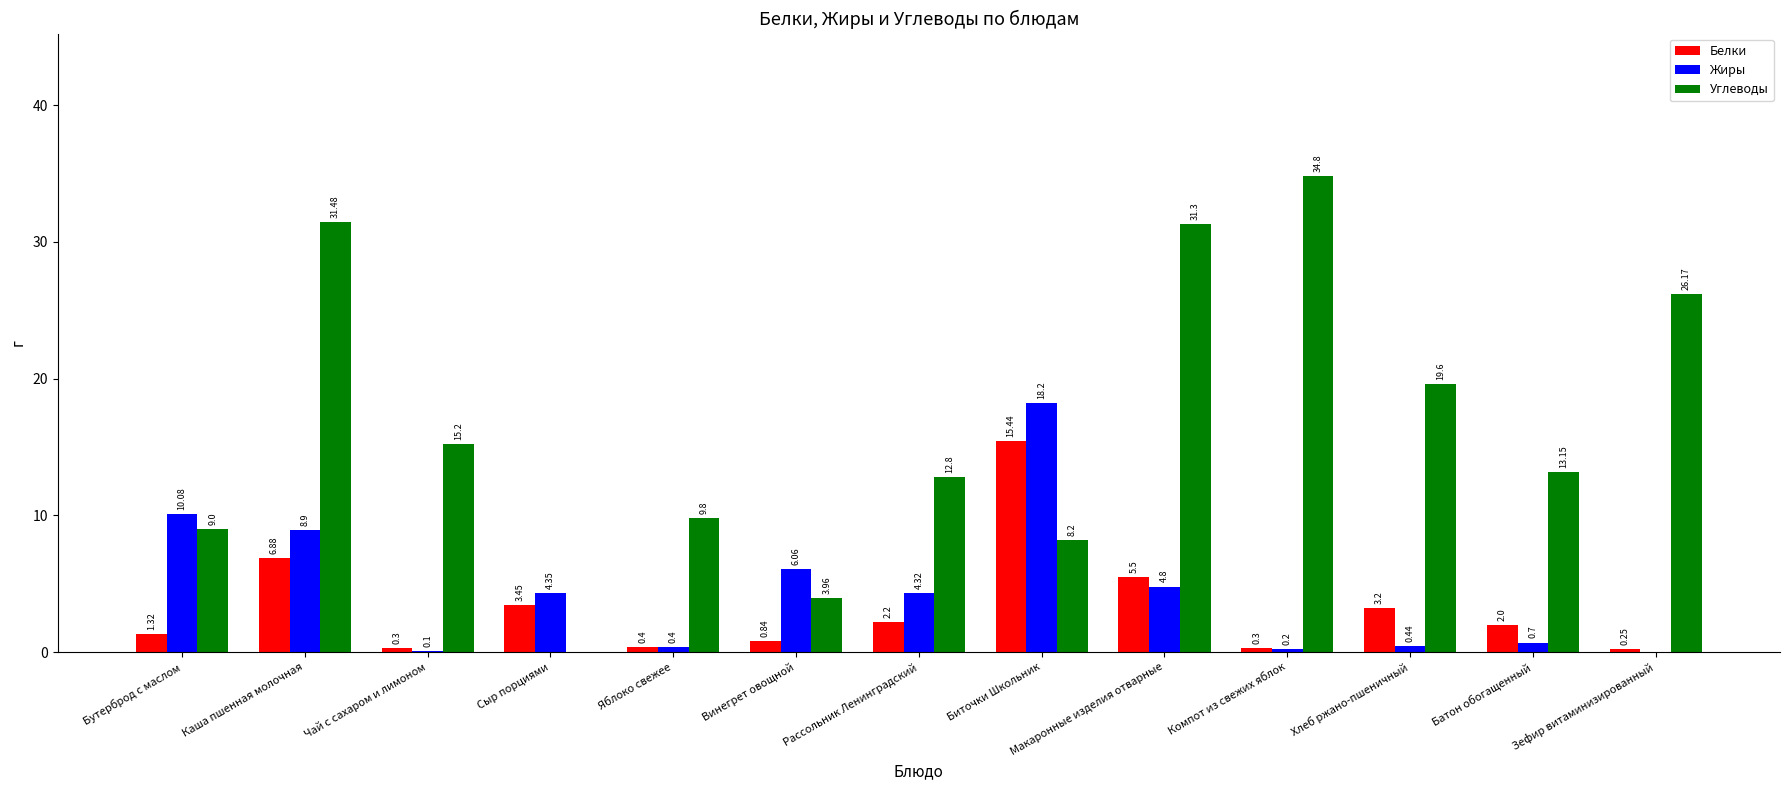

Where is Белки nearest to the value 7?

Каша пшенная молочная